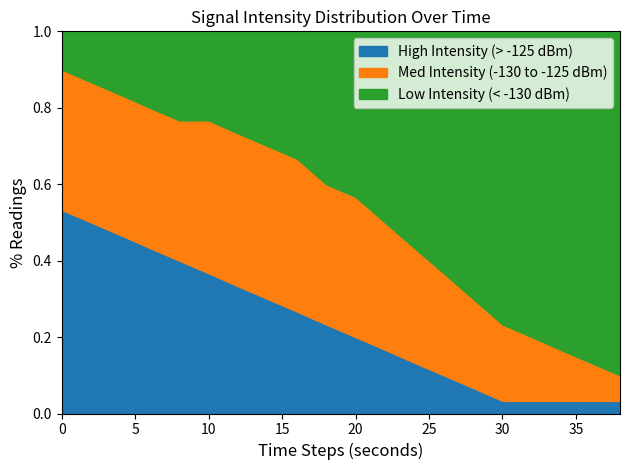

How many times do Low Intensity (< -130 dBm) and Med Intensity (-130 to -125 dBm) cross each other?

1